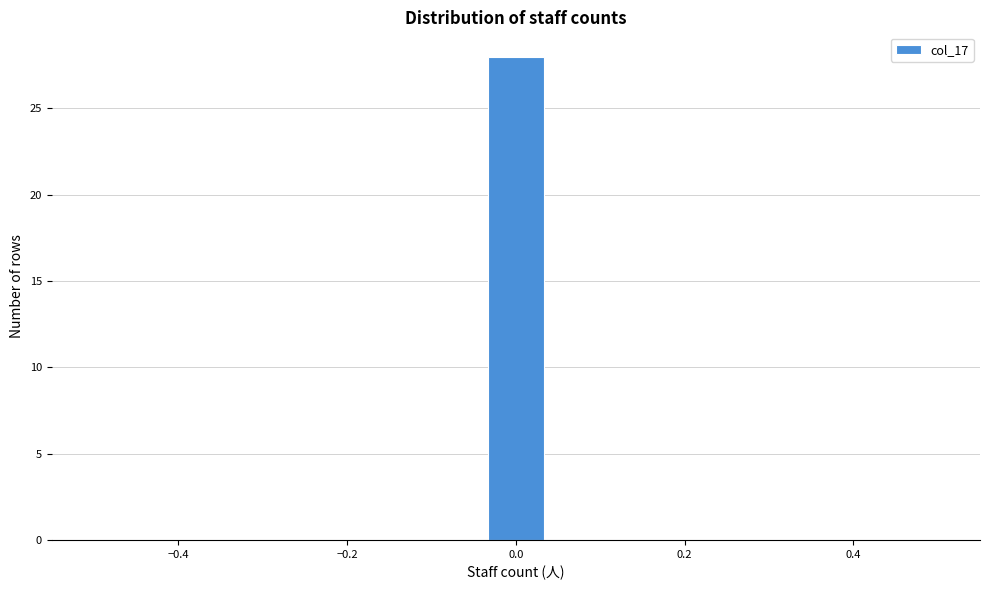

Read against the x-axis, roughly where is the centre of the tallest bar?

0.00